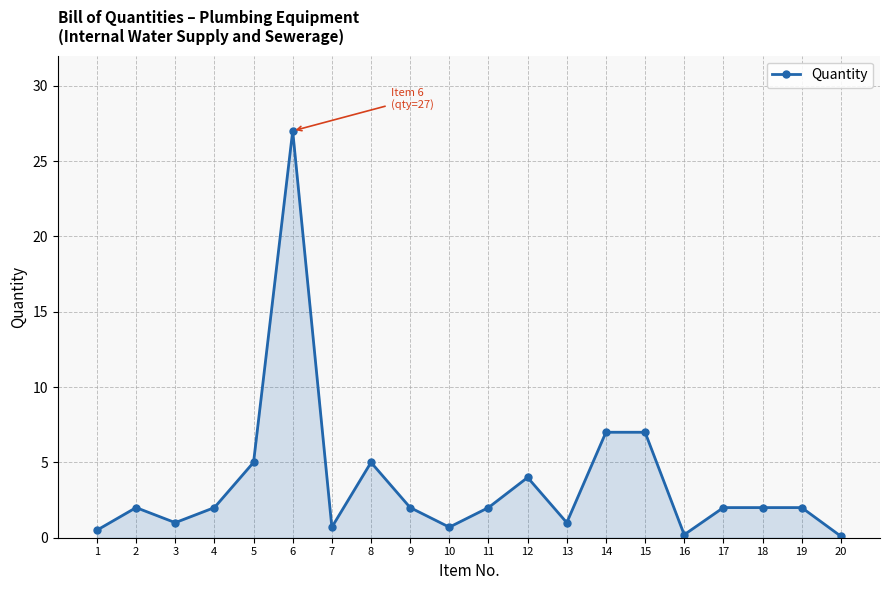

Which label corresponds to the largest value in the chart?

6